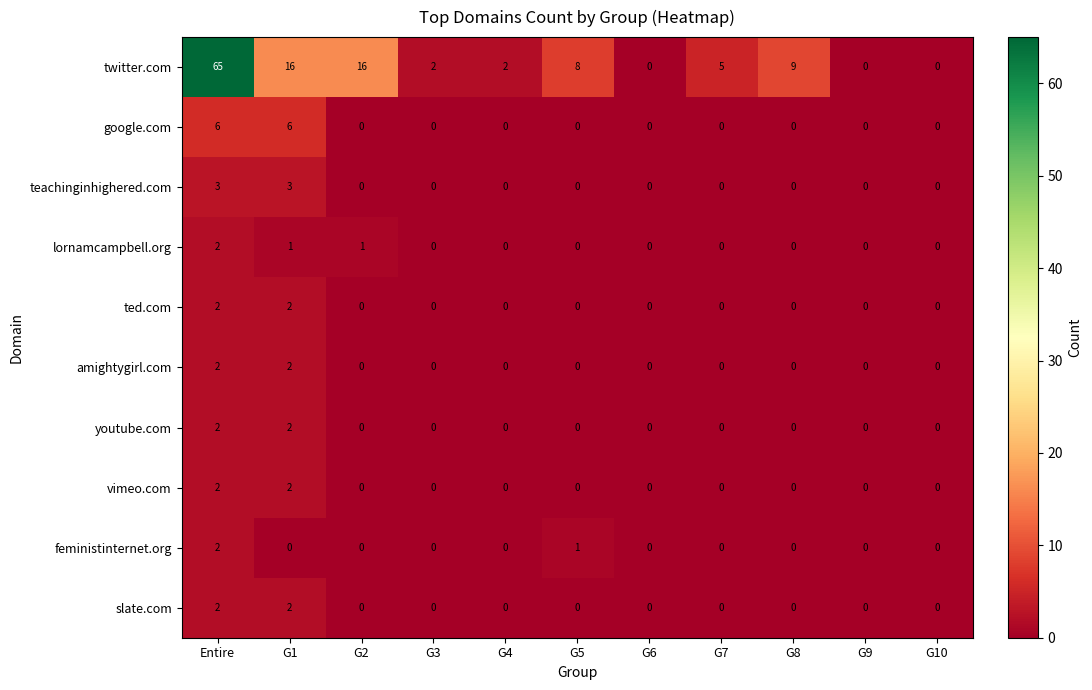

Count the lornamcampbell.org values in the range 0 to 1.

10